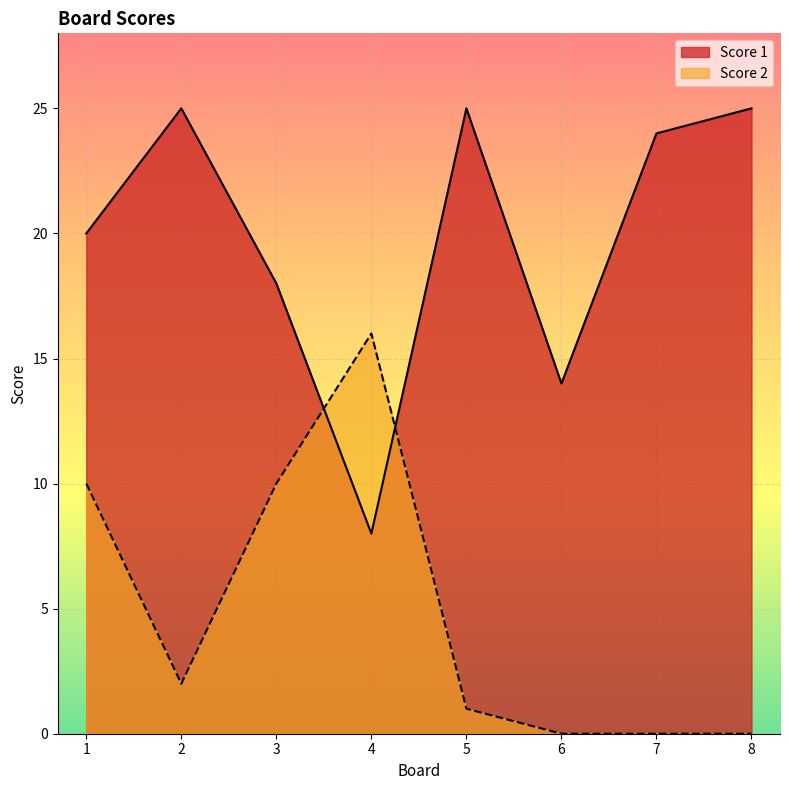

How many values in the Score 2 series are below 2?

4